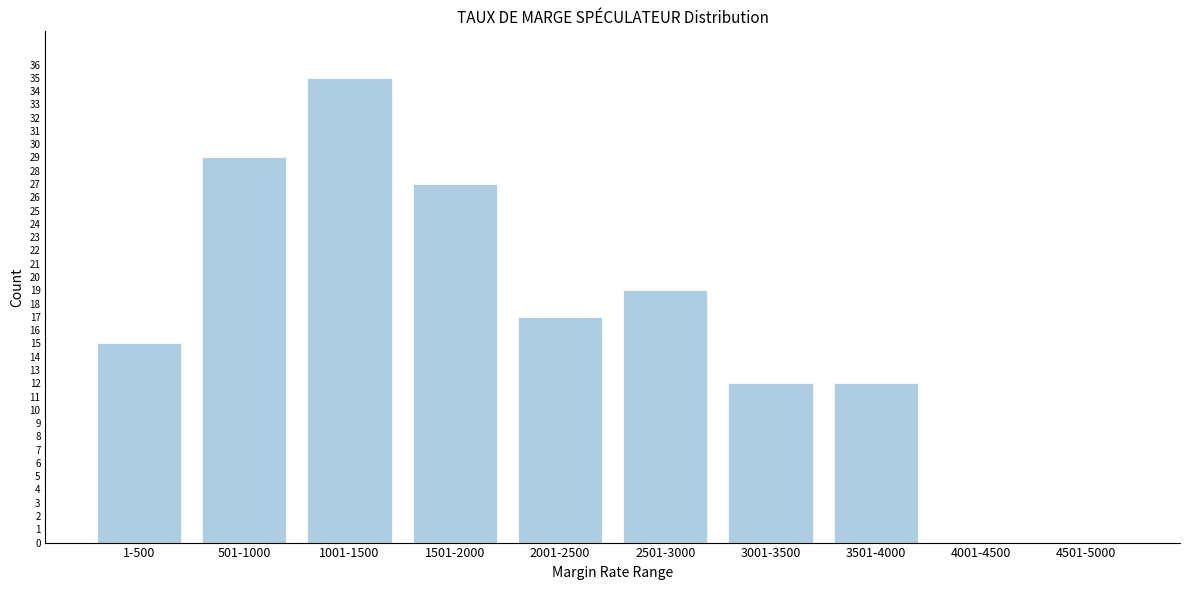

Reading left to right, list all the values displayed in this chart.

1-500=15	501-1000=29	1001-1500=35	1501-2000=27	2001-2500=17	2501-3000=19	3001-3500=12	3501-4000=12	4001-4500=0	4501-5000=0